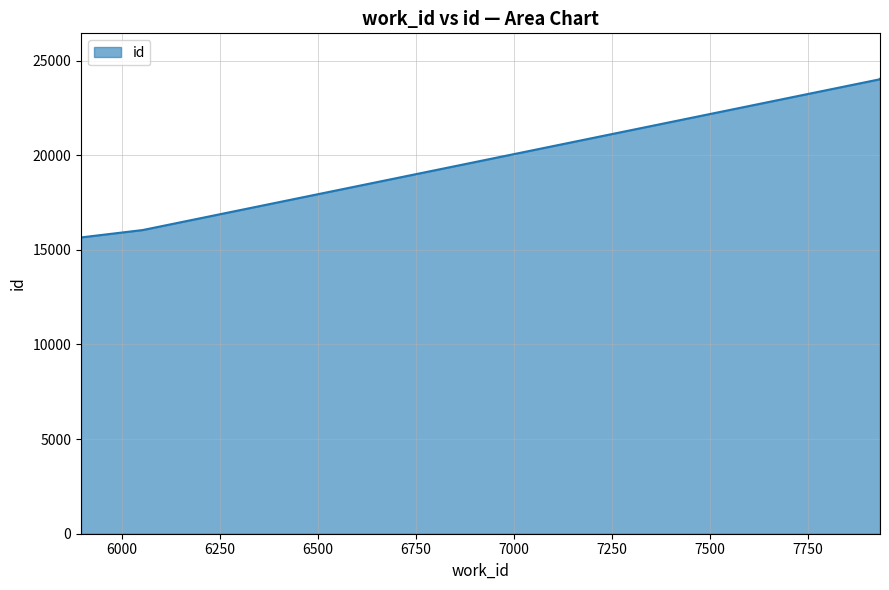

Is it true that the value at 6053 is 21635?

False